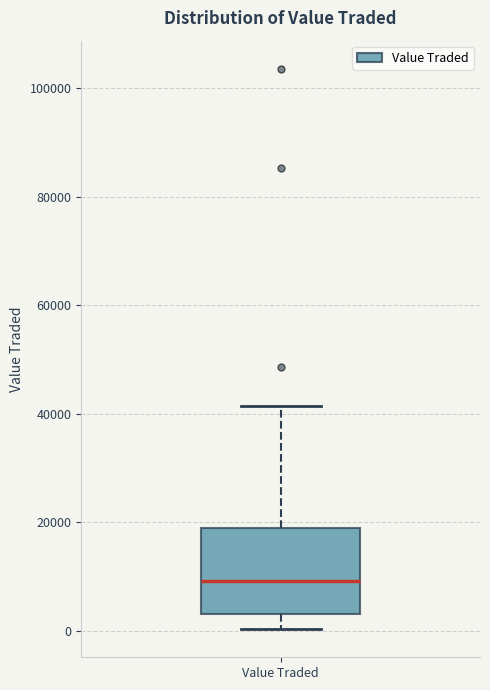

Transcribe this box plot: give where the median line is, the range the box spans, and where the two whiskers end, as read against the y-axis. The values are not printed on the chart, so give them approximately, as read against the axis.

median 10000, box 4000 to 20000, whiskers 0 to 42000